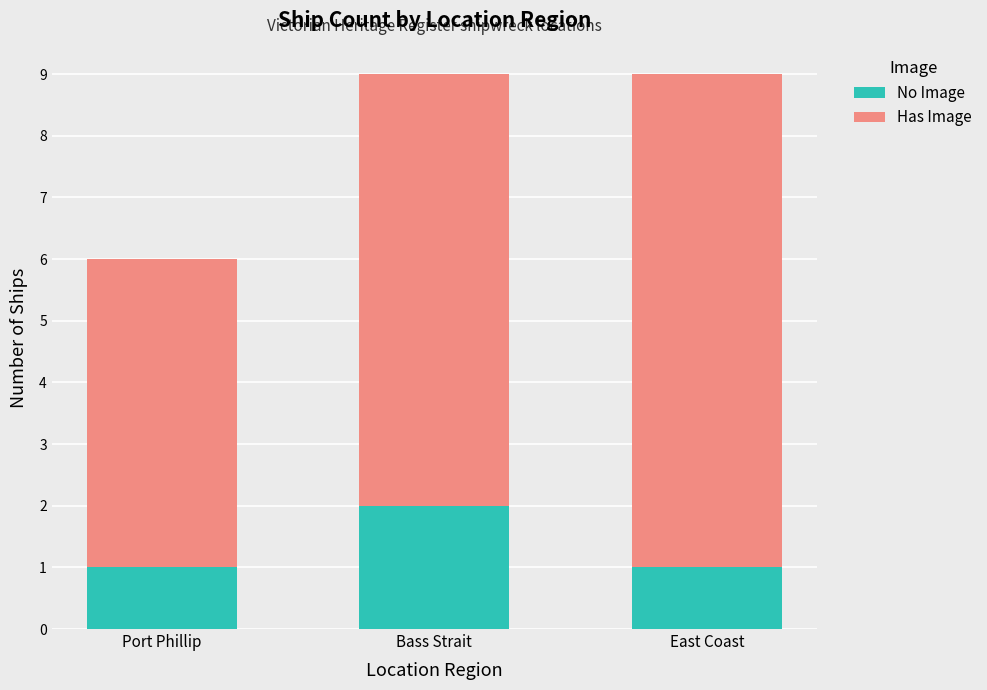

What is the sum of the No Image values at East Coast and Bass Strait?

3